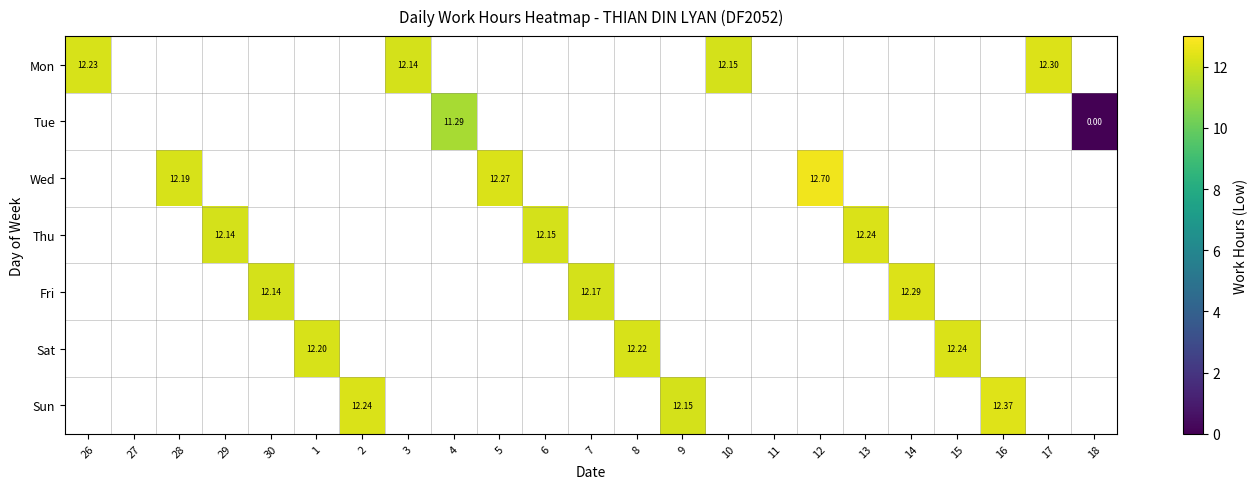

At which label does Fri first exceed 12?

30